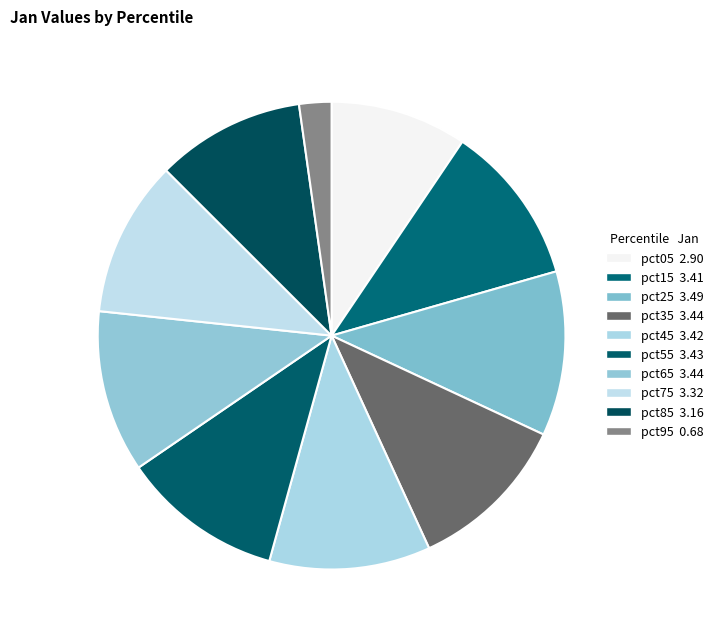

Count the number of slices in the pie.

10